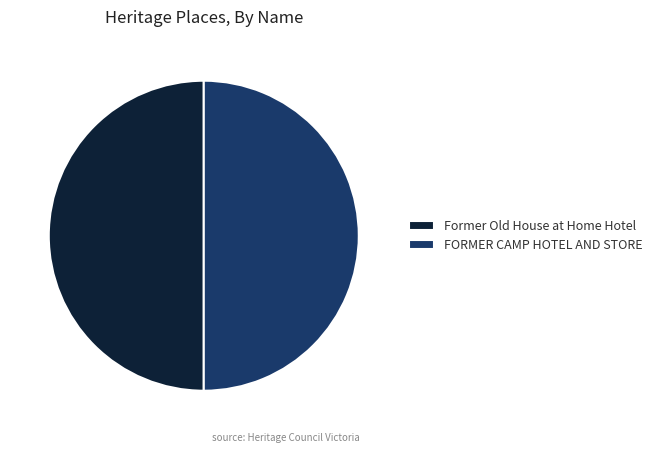

How many slices are in this pie chart?

2